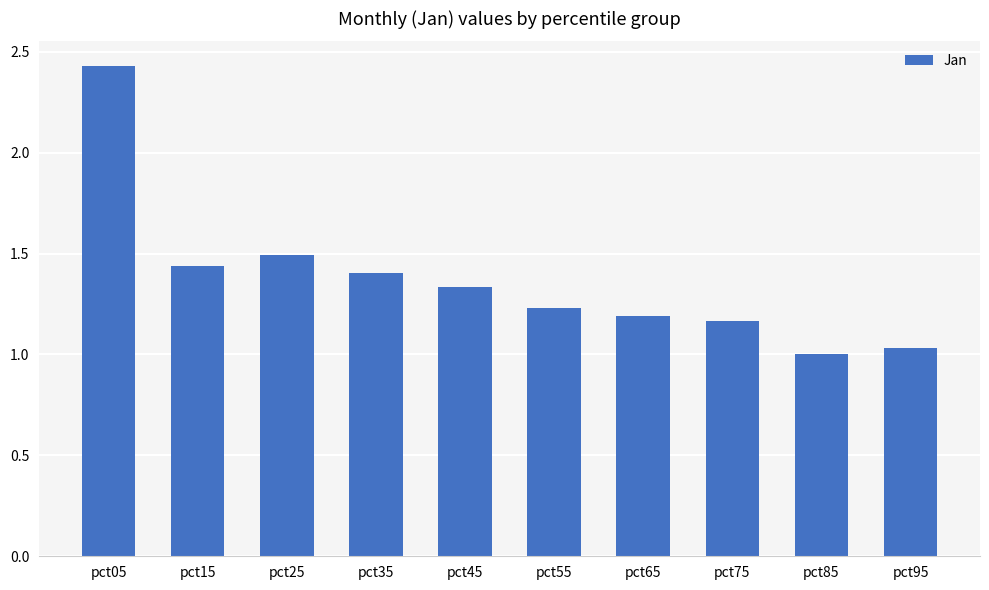

What is the difference between the values at pct75 and pct35?

0.2